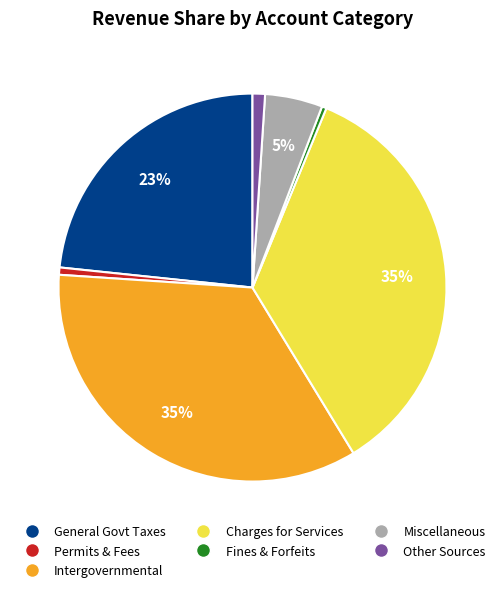

To the nearest percent, what is the average slice percentage?

14%